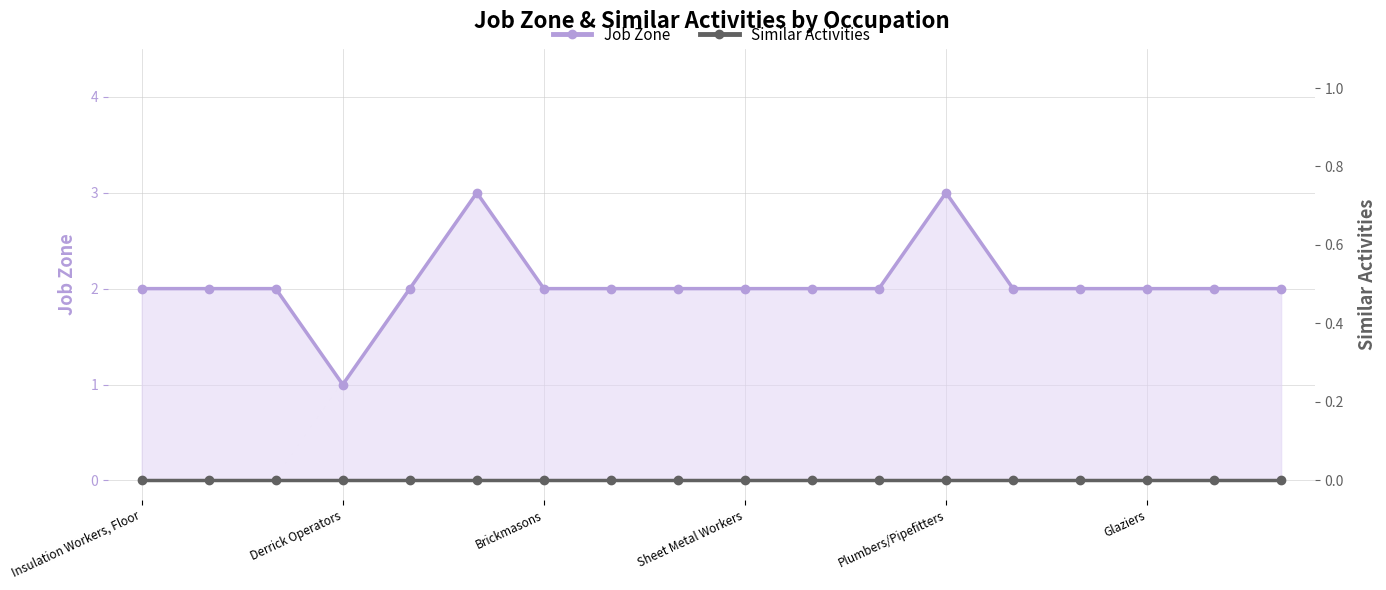

What is the total value across all series at 11?

2